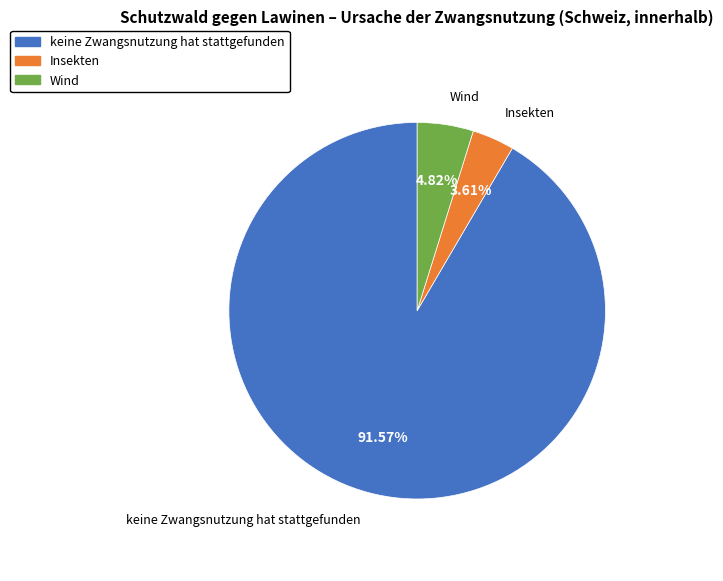

How many slices are in this pie chart?

3